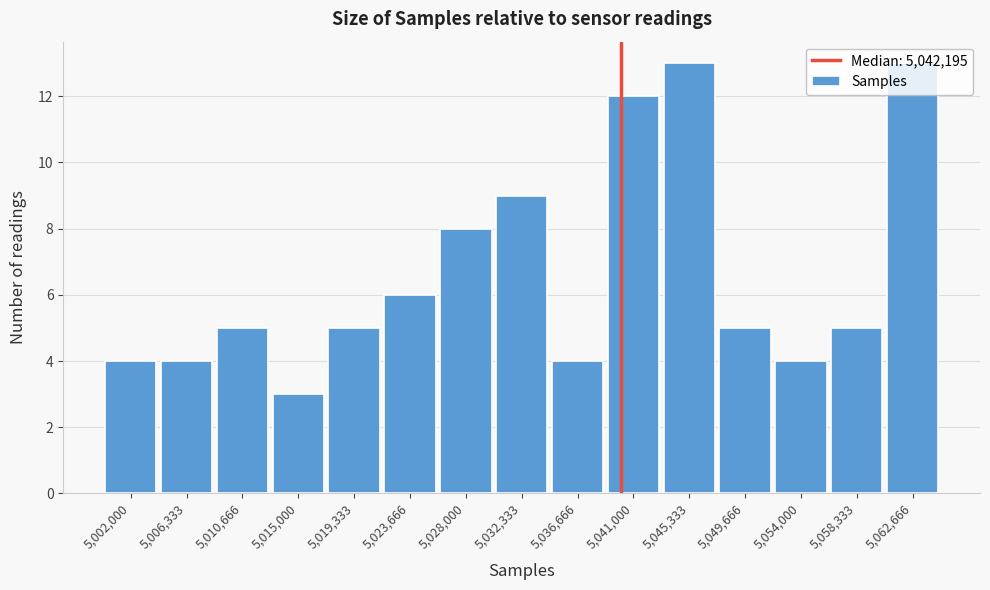

True or false: the data shows 5 at 5,032,333.

False